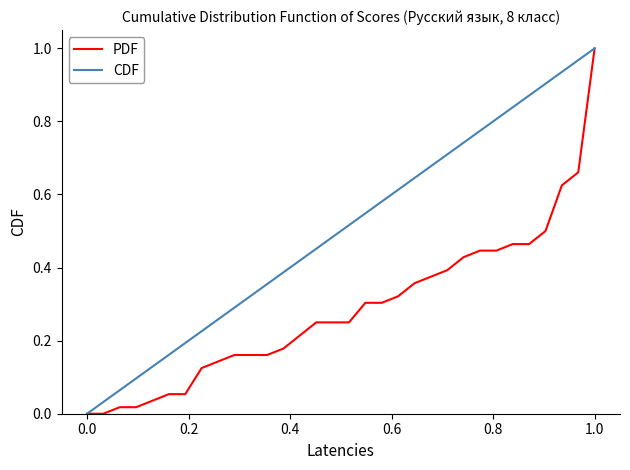

Rank the series by their average value, from lowest to highest.

PDF, CDF